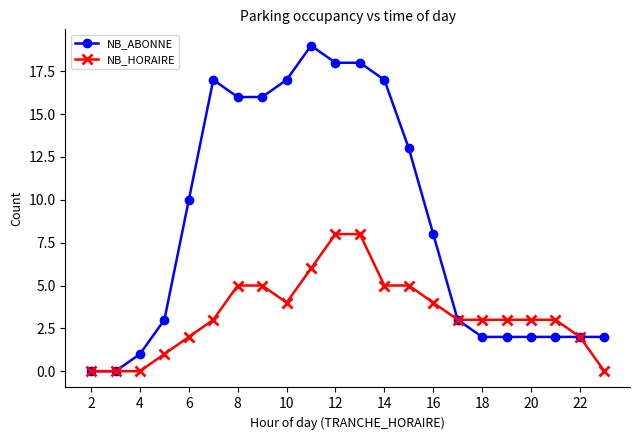

List the series in order of their overall mean, lowest first.

NB_HORAIRE, NB_ABONNE